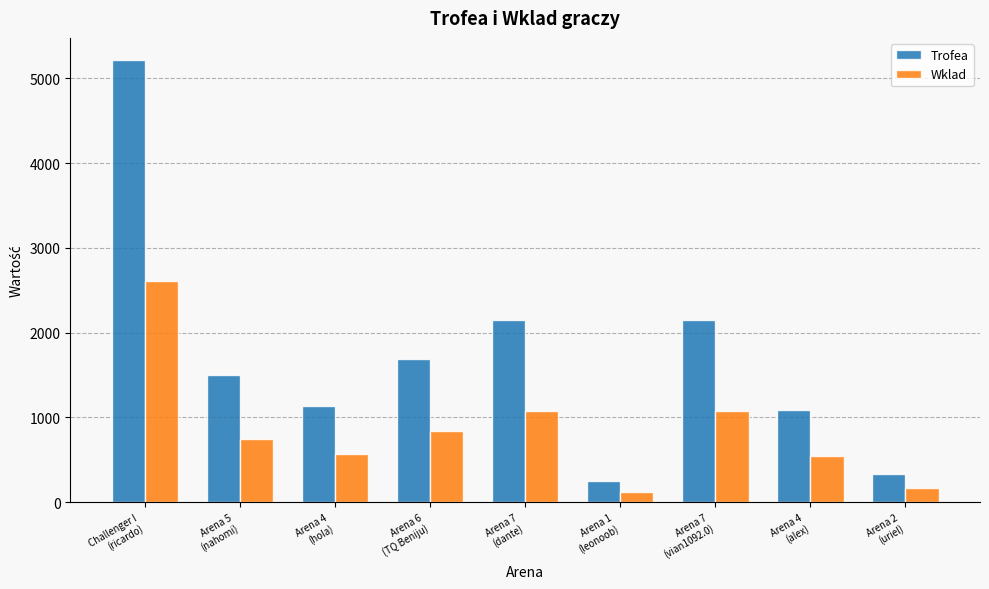

True or false: Trofea has a value of 2159 at Challenger I
(ricardo).

False